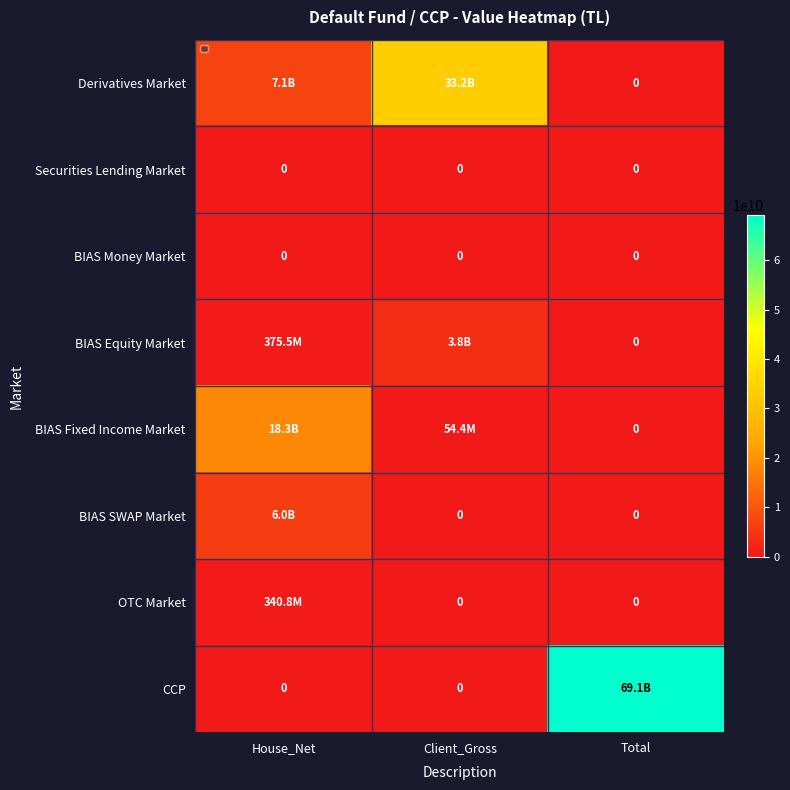

What is the sum of the BIAS Equity Market values at House_Net and Client_Gross?

4141652945.0